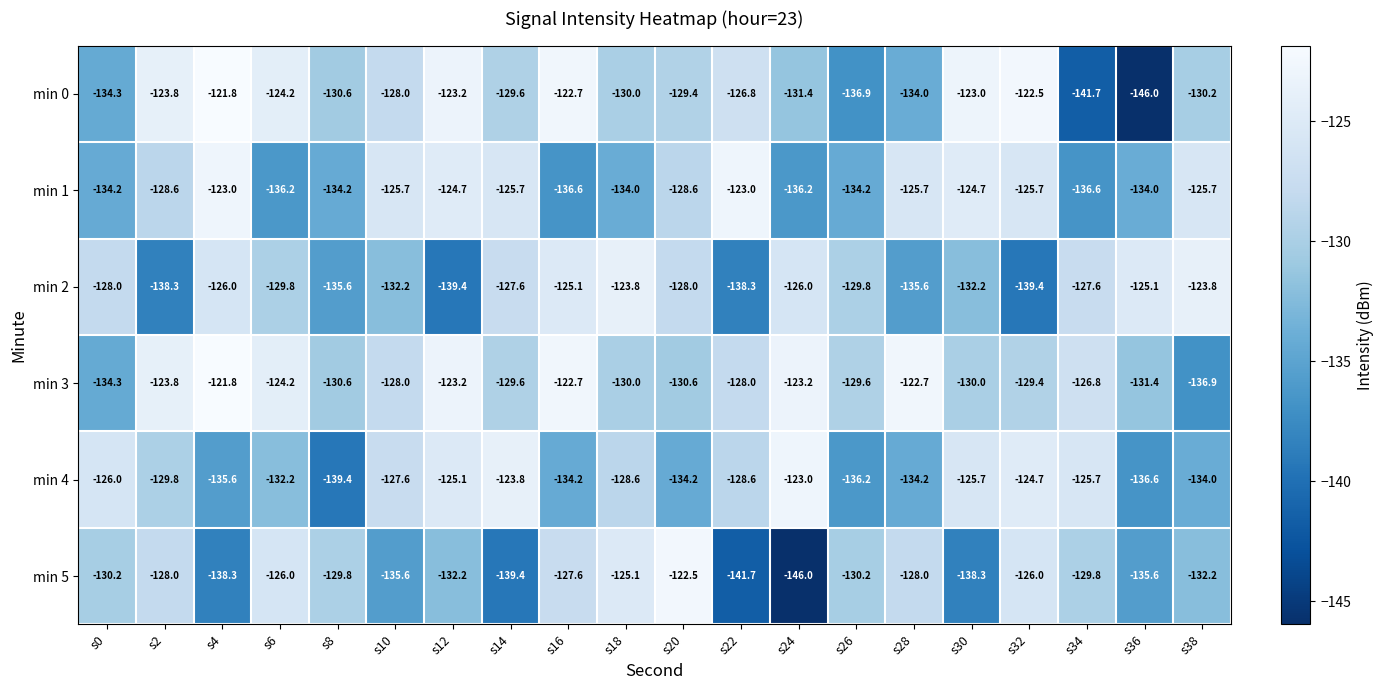

Is it true that min 4 equals -79.2 at s8?

False